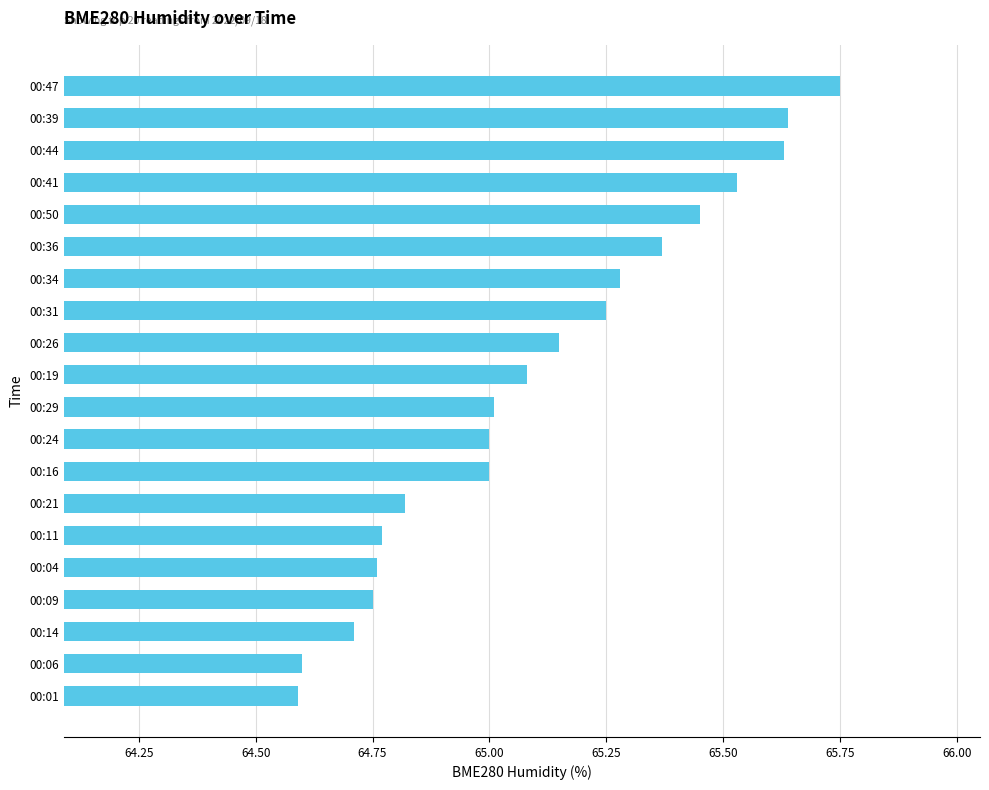

The value at 00:31 is 22.2. True or false?

False